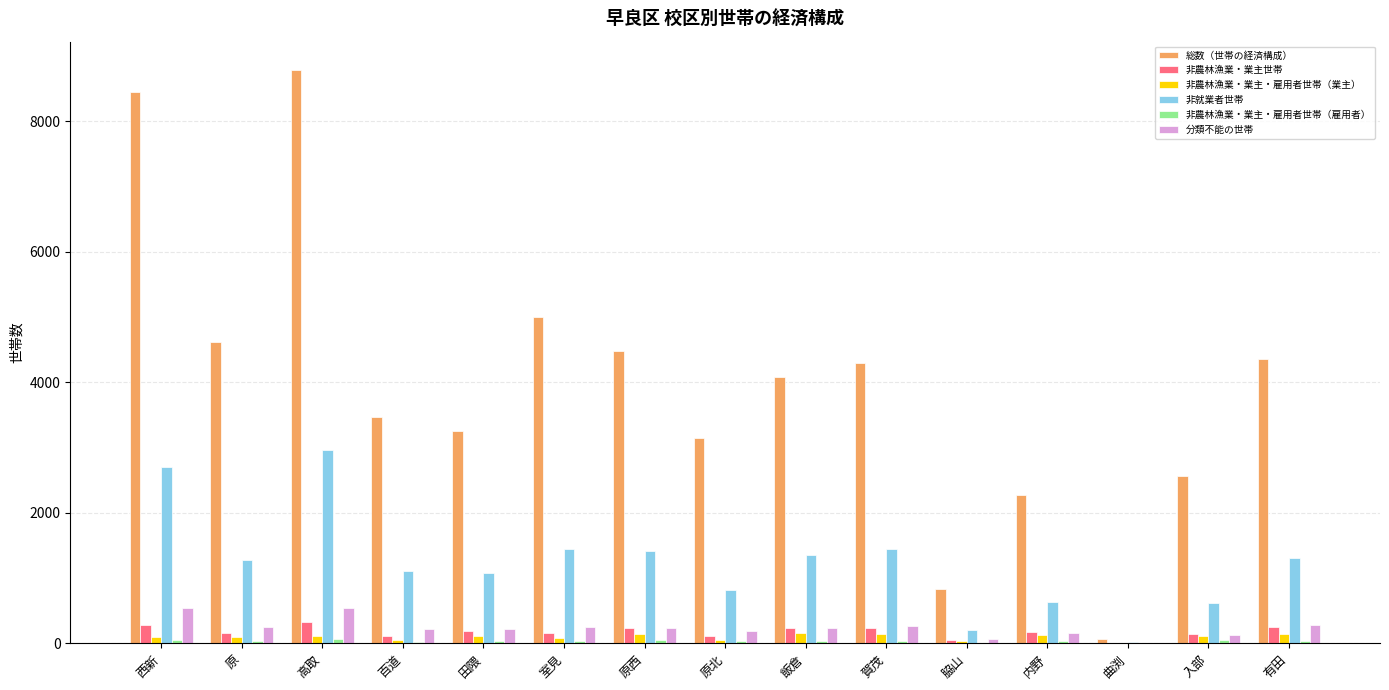

Which category has the highest value across all series?

高取